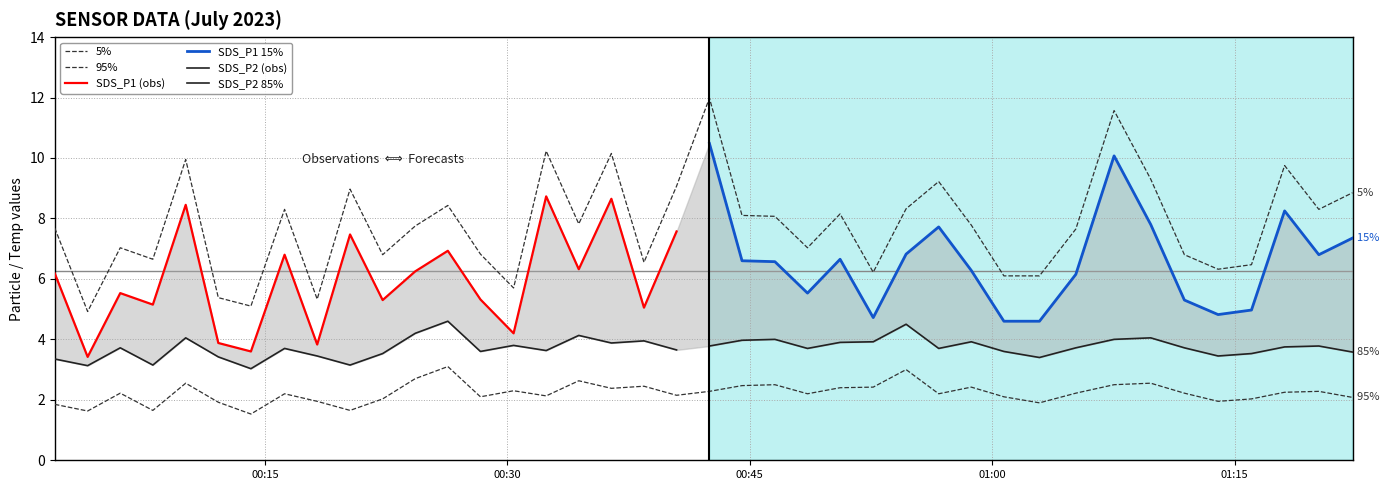

True or false: SDS_P1 and SDS_P2 intersect in this chart.

False